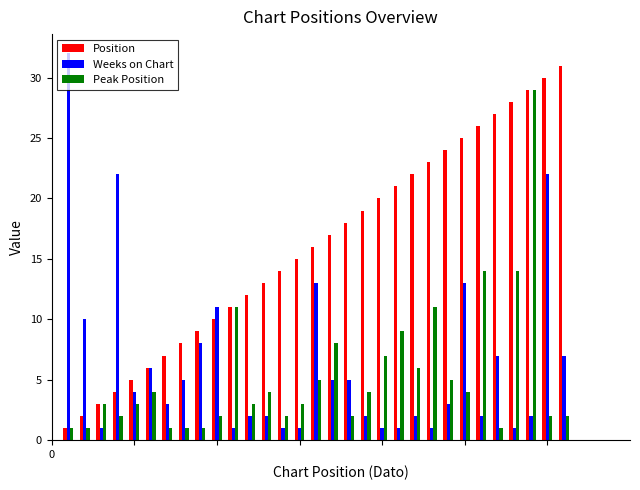

How many categories are shown in the chart?

31